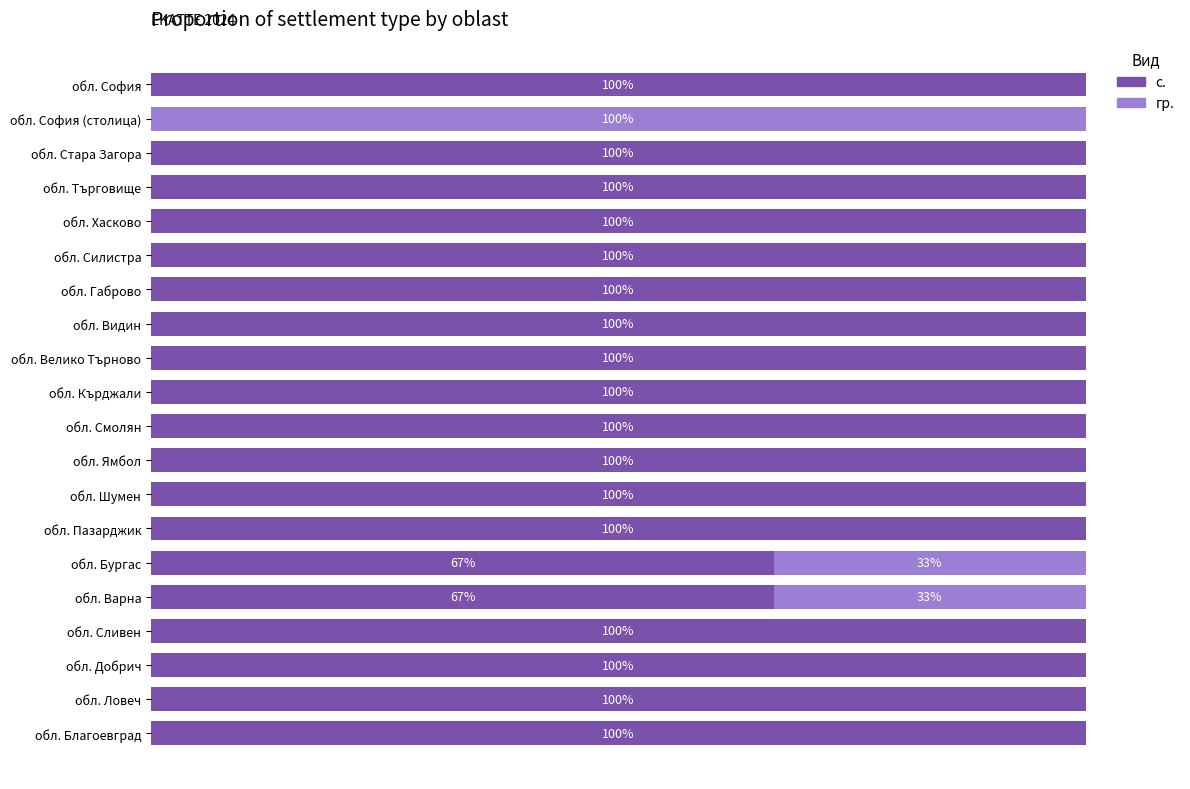

Rank the series by their average value, from lowest to highest.

гр., с.